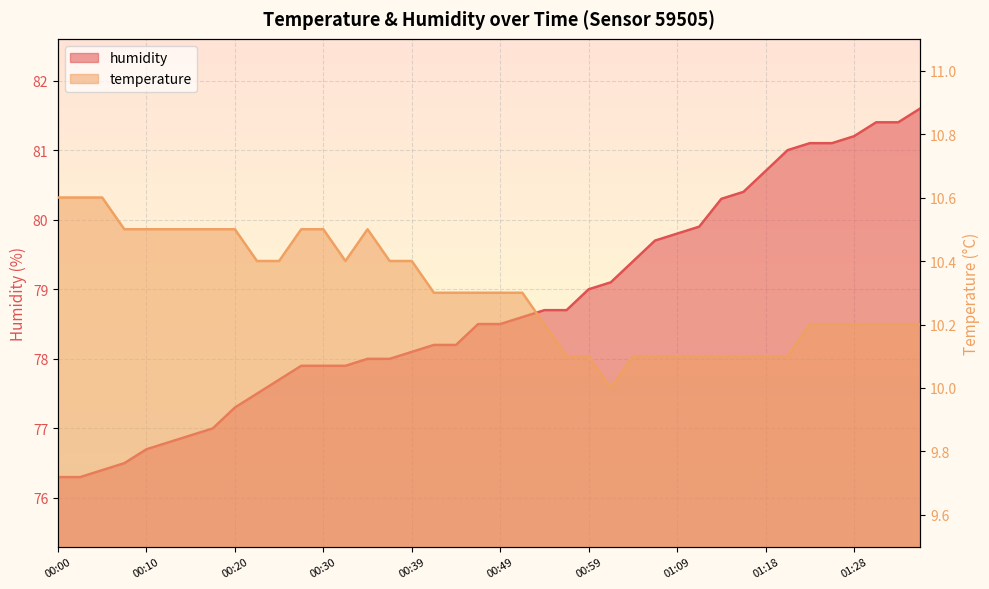

What is the maximum value shown in the chart?

81.6